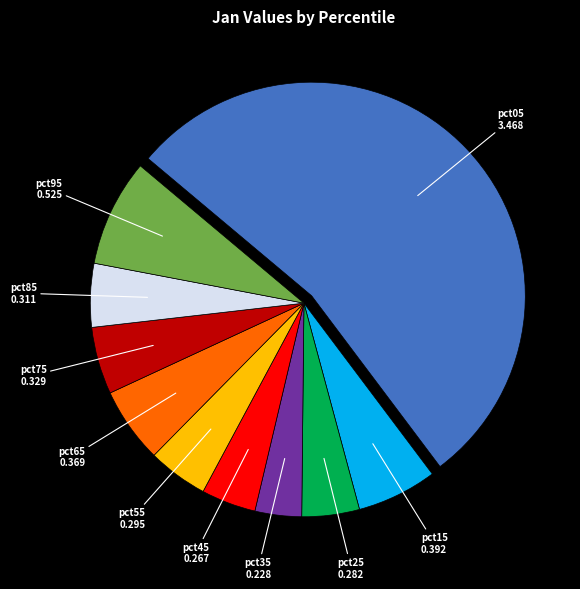

The pct85 slice represents 5% of the pie. True or false?

True